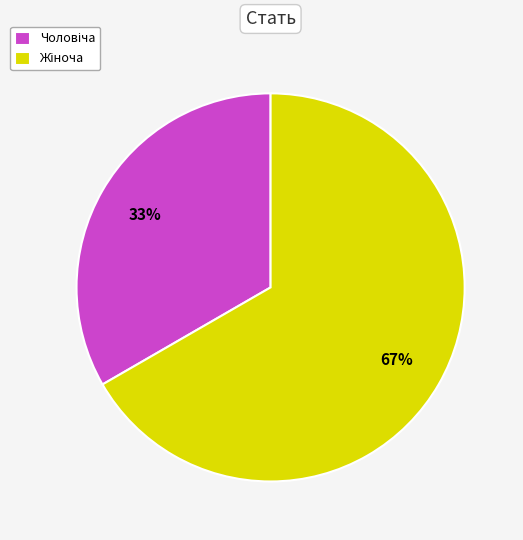

Is there a majority slice in this chart?

Yes